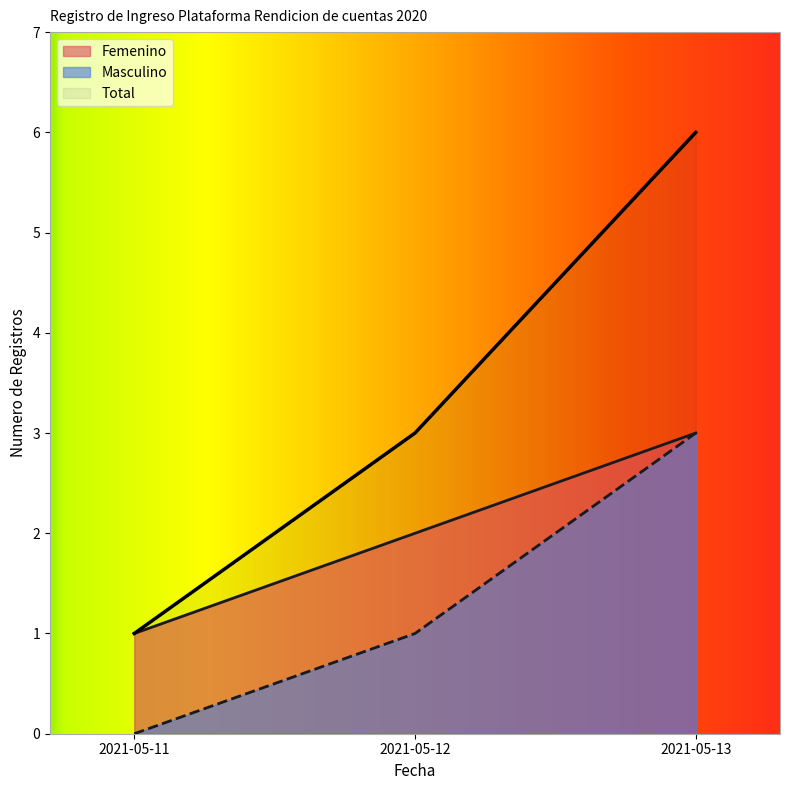

Which series has the largest range (max minus min)?

Total